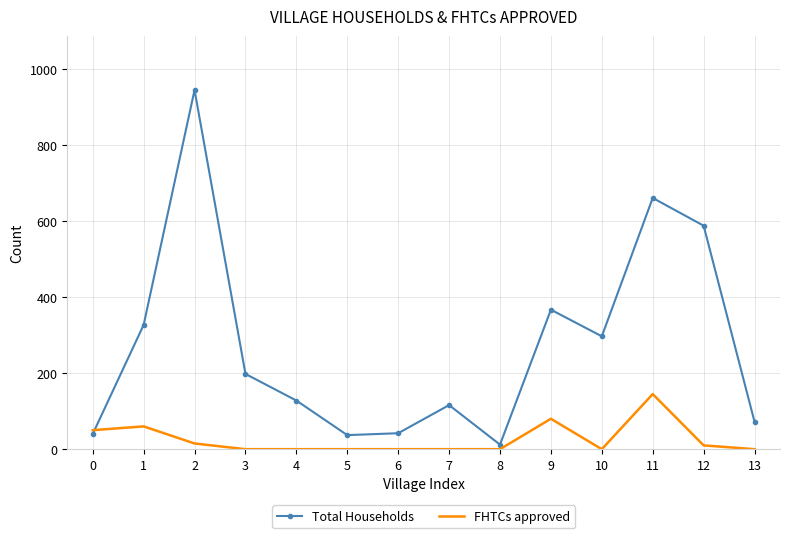

Rank the series at 13 from highest to lowest value.

Total Households, FHTCs approved